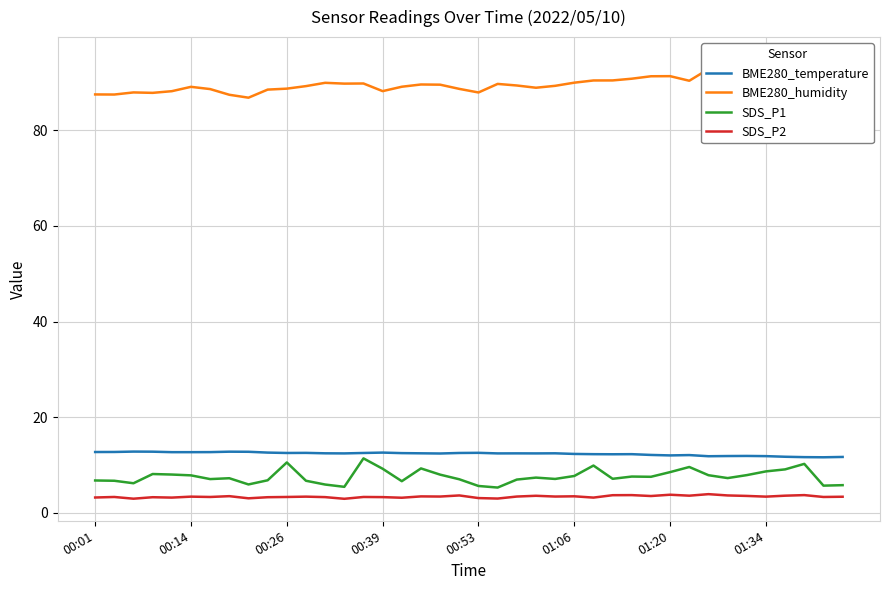

What is the maximum value for SDS_P1?

11.4